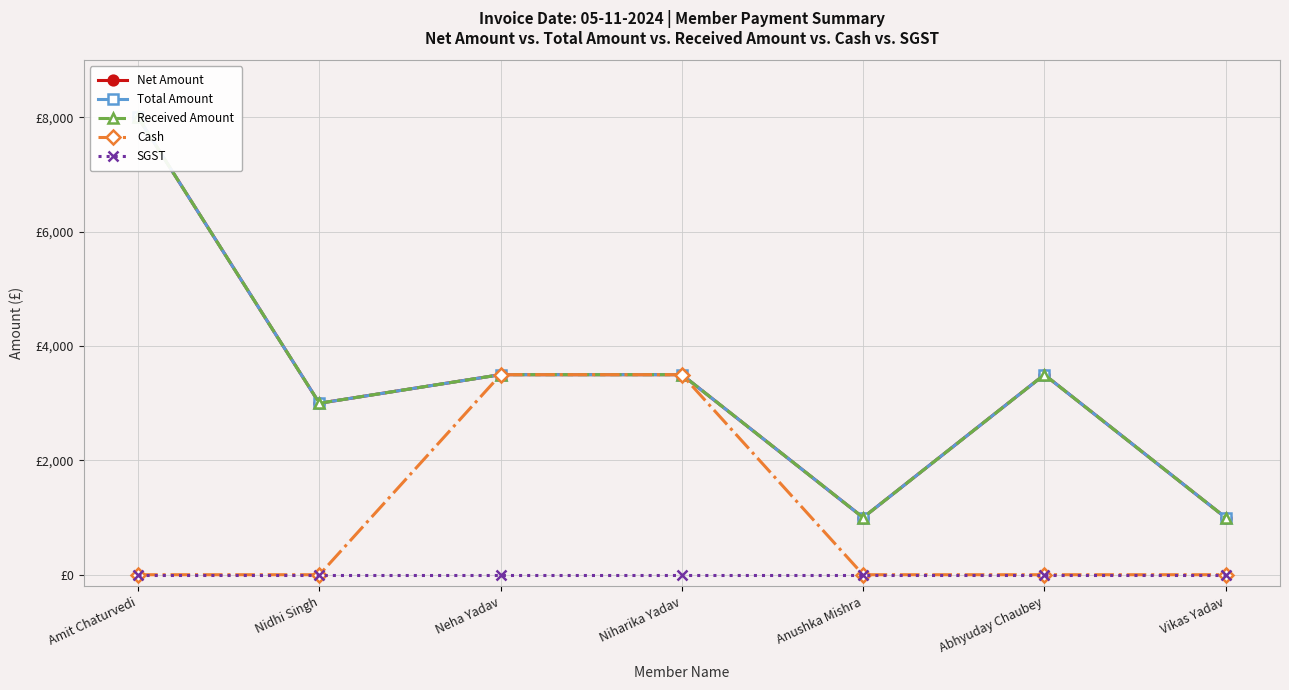

How many data points in Cash are above 0?

2